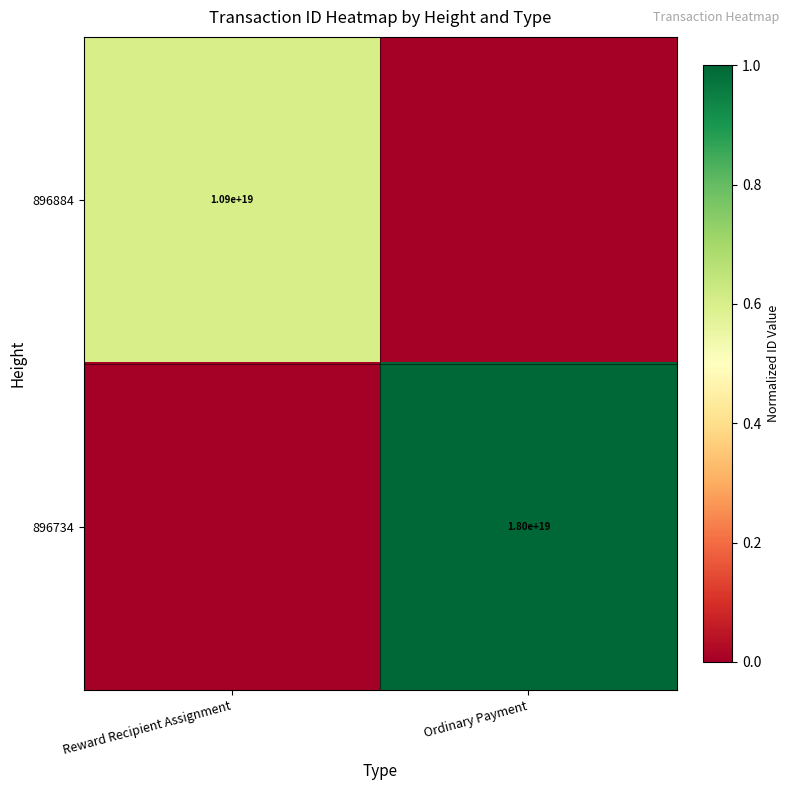

Is the value of 896884 at Reward Recipient Assignment greater than the value of 896734 at Ordinary Payment?

No